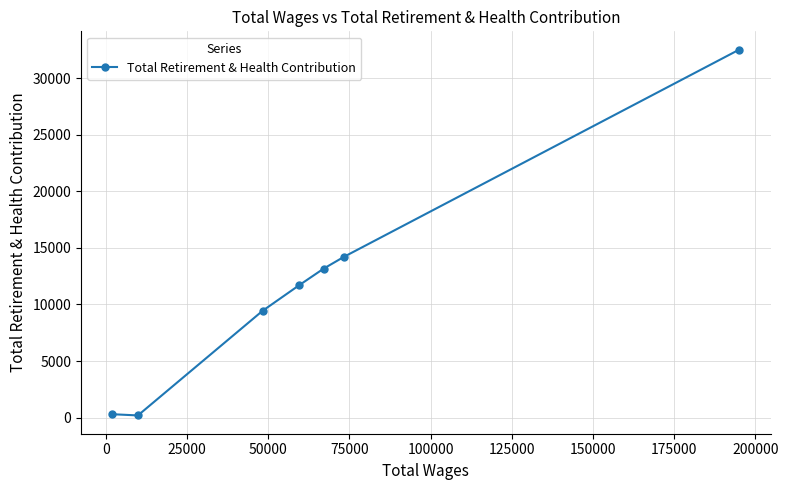

What is the average value?

11642